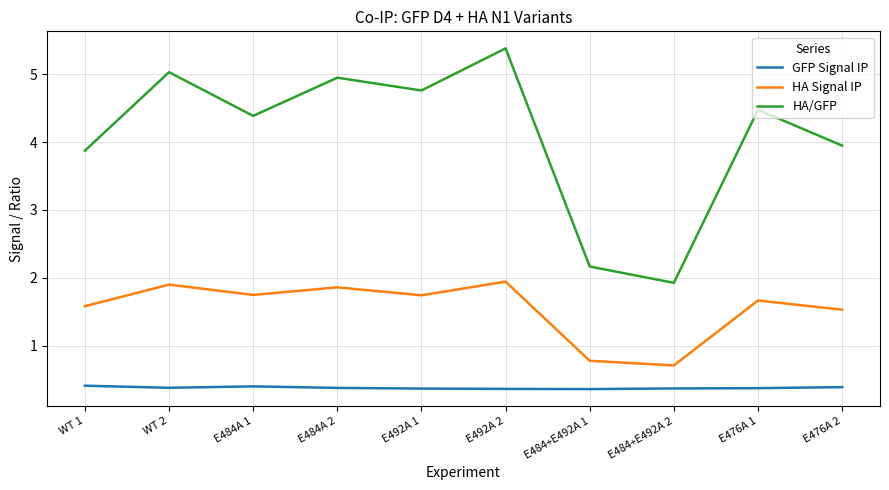

Does the chart display data point markers on the line(s)?

No